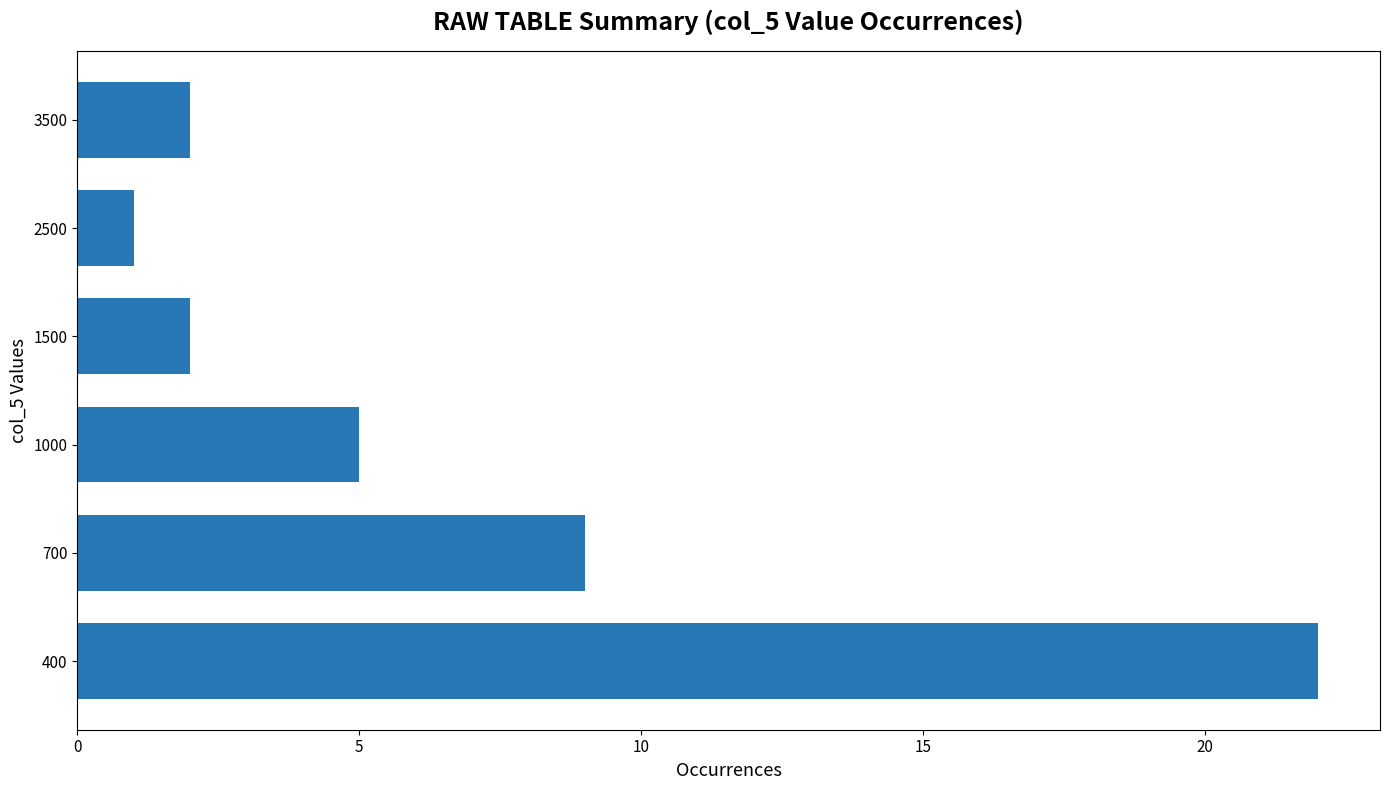

Approximately how many times larger is the value at 1000 compared to 700?

0.6